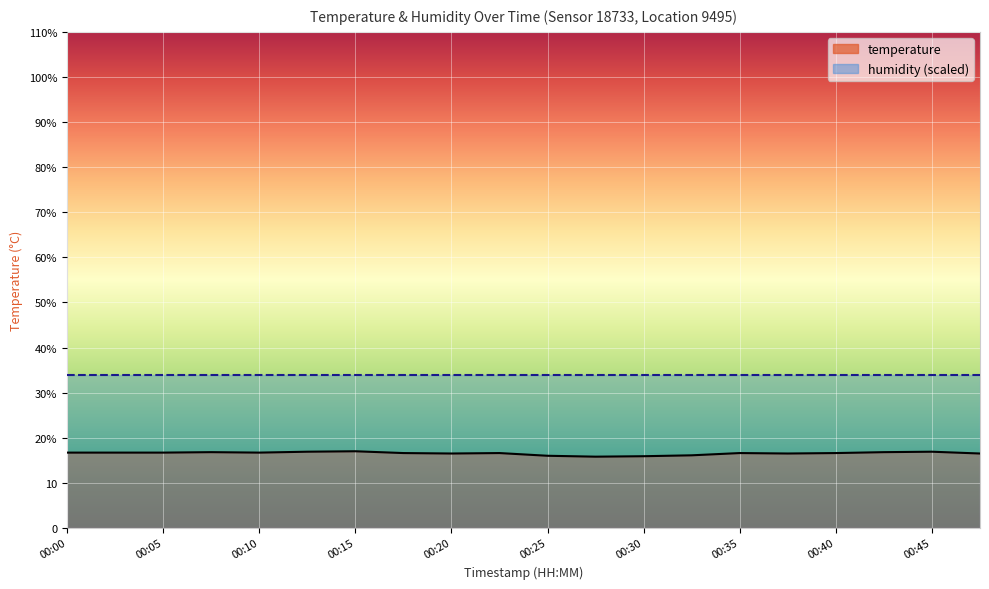

Rank the categories by value from highest to lowest.

00:15, 00:12, 00:45, 00:07, 00:42, 00:00, 00:02, 00:05, 00:10, 00:17, 00:22, 00:35, 00:40, 00:20, 00:37, 00:47, 00:32, 00:25, 00:30, 00:27